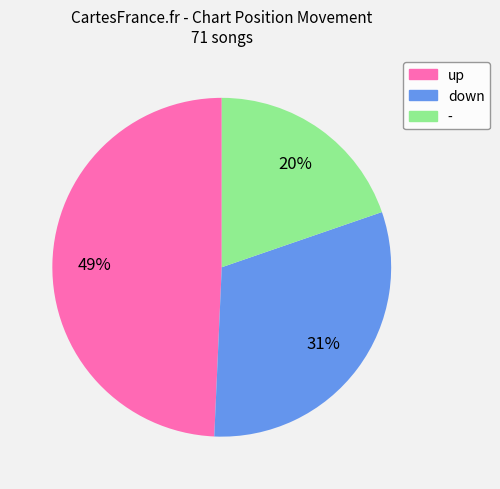

Does any single category account for the majority?

No